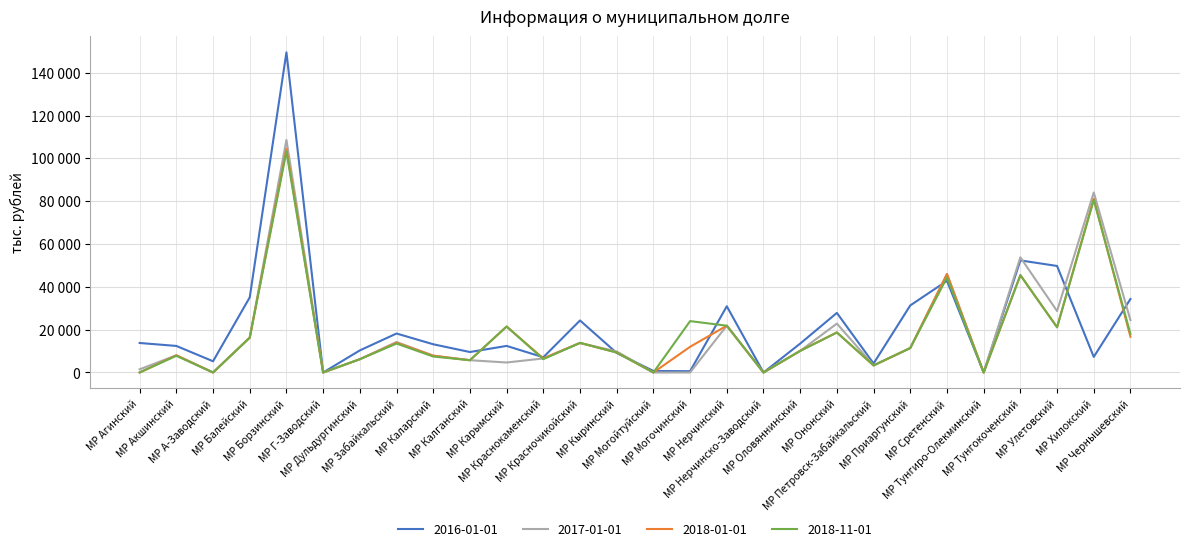

What are all the series names shown in the legend?

2016-01-01, 2017-01-01, 2018-01-01, 2018-11-01